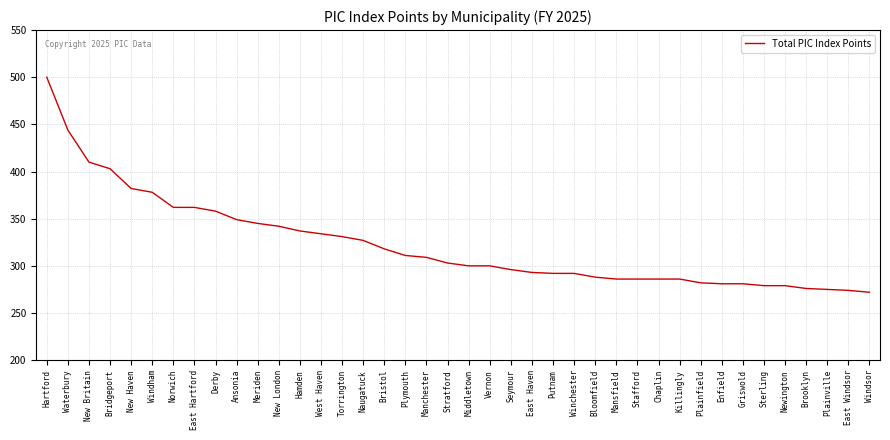

What is the difference between the maximum and minimum values?

228